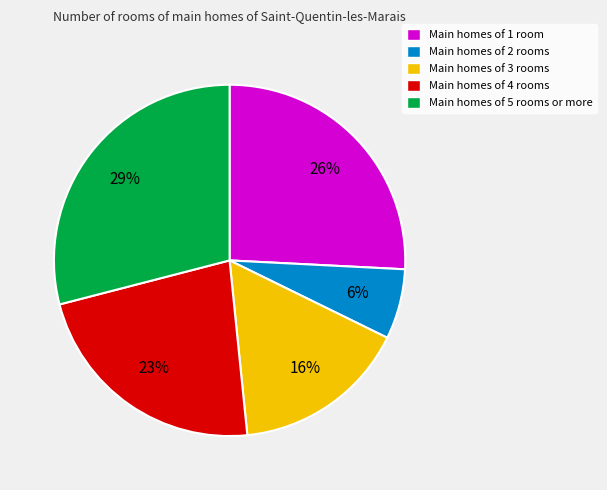

Rank the categories by value from highest to lowest.

Main homes of 5 rooms or more, Main homes of 1 room, Main homes of 4 rooms, Main homes of 3 rooms, Main homes of 2 rooms